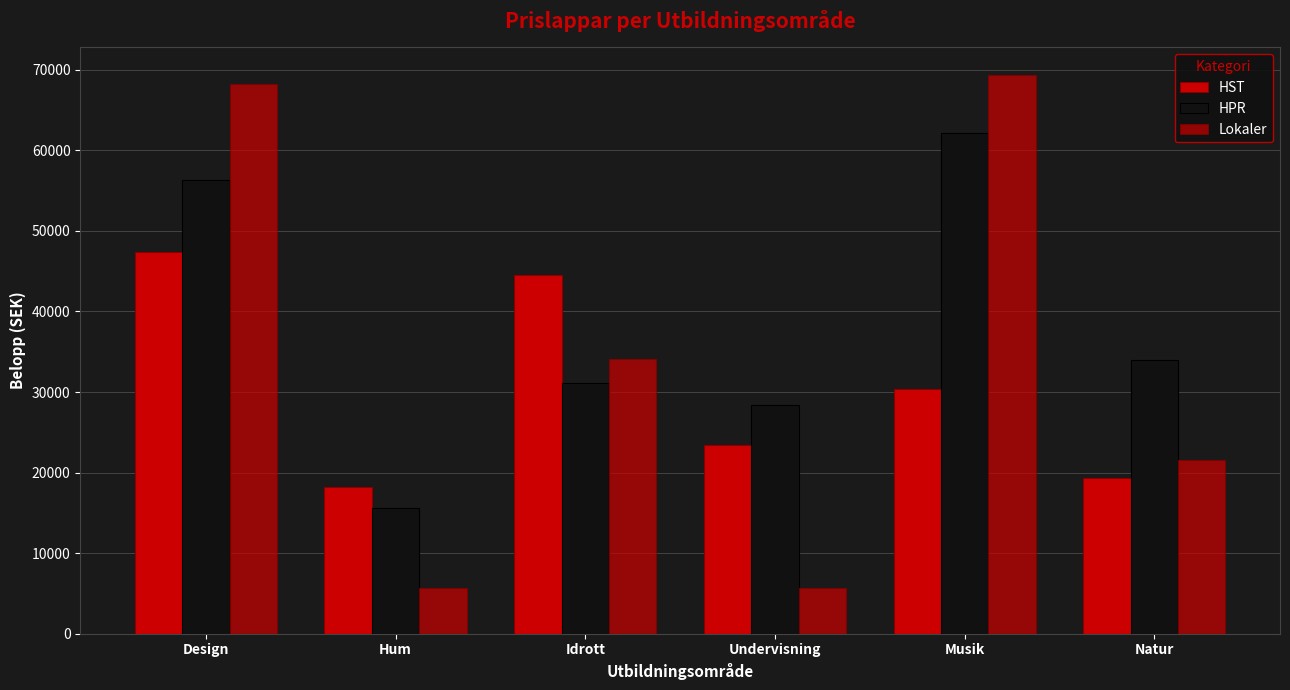

Count the number of data series in this chart.

3